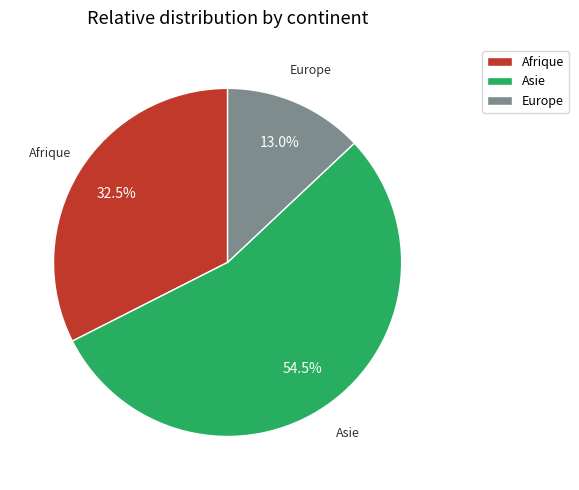

What is the ratio of the value at Afrique to the value at Europe?

2.5